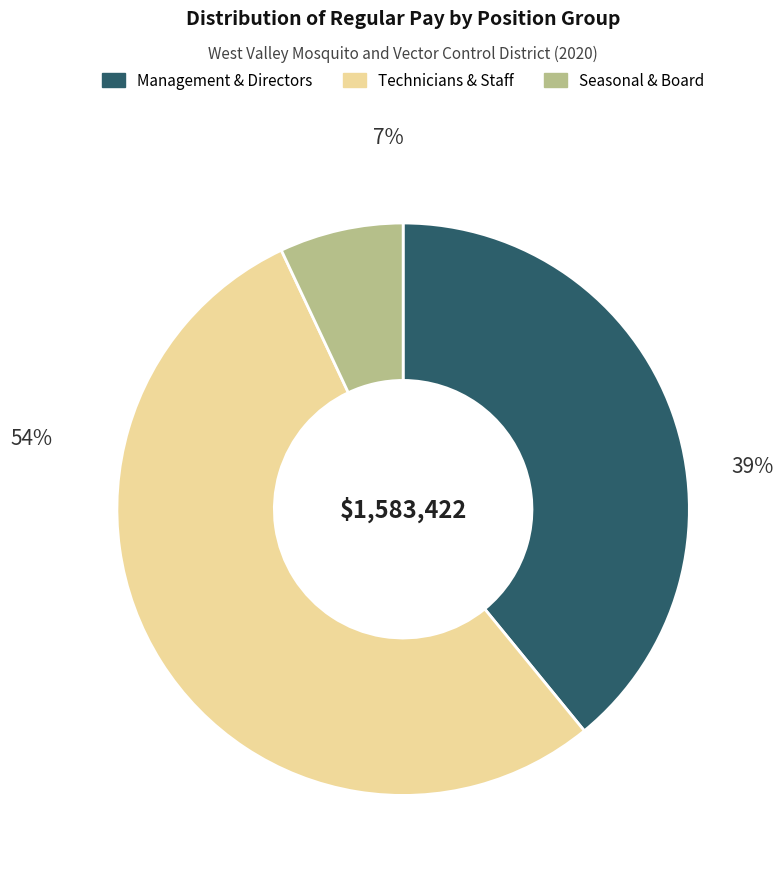

Between Technicians & Staff and Seasonal & Board, which is larger?

Technicians & Staff